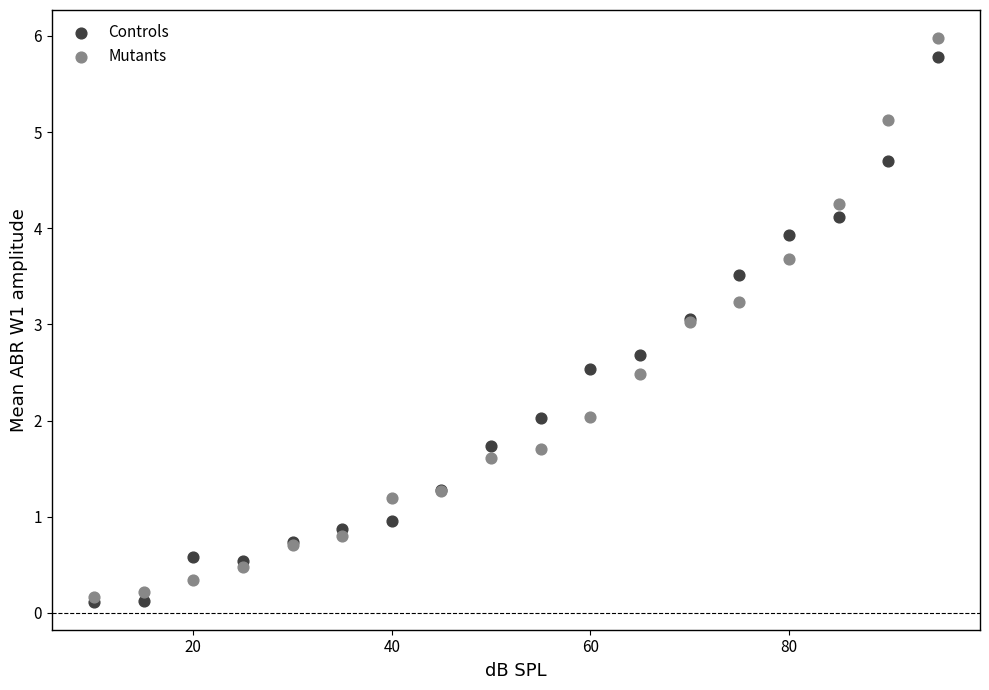

Which series contains the highest Y value?

Mutants